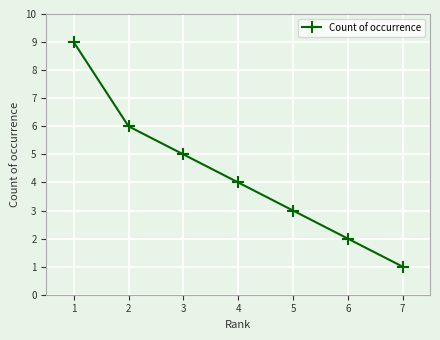

Between 3 and 6, which is larger?

3